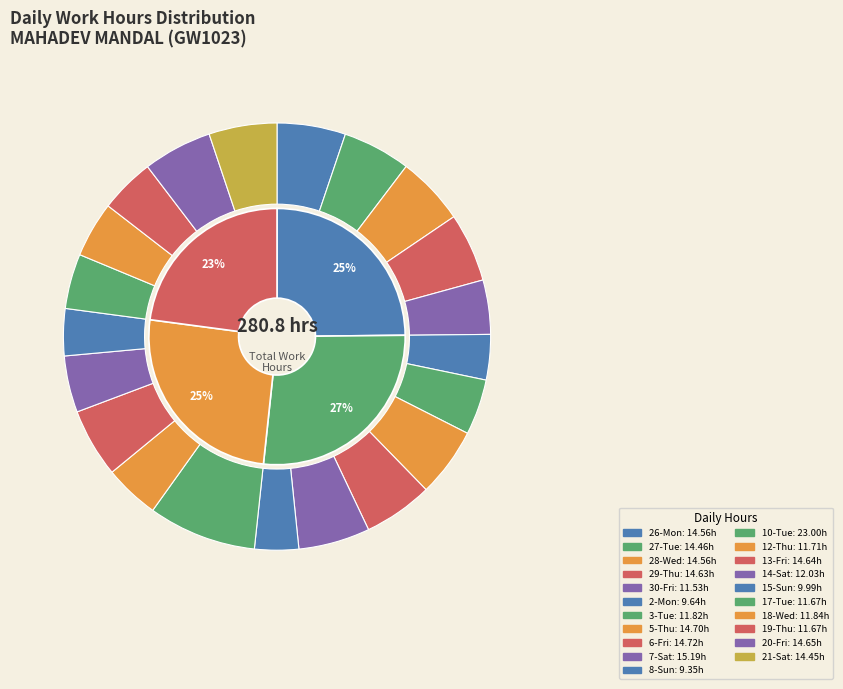

To the nearest percent, what portion does 21-Sat represent?

5%